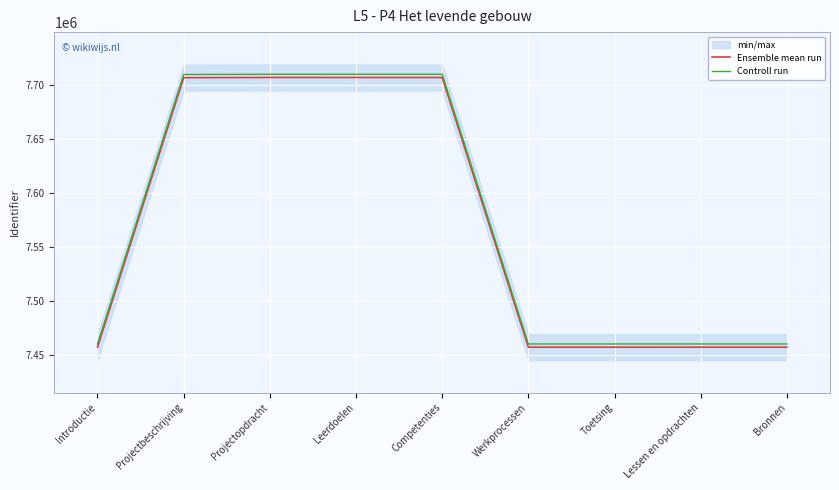

What is the value of the Ensemble mean run point at the 9th from the left?

7457053